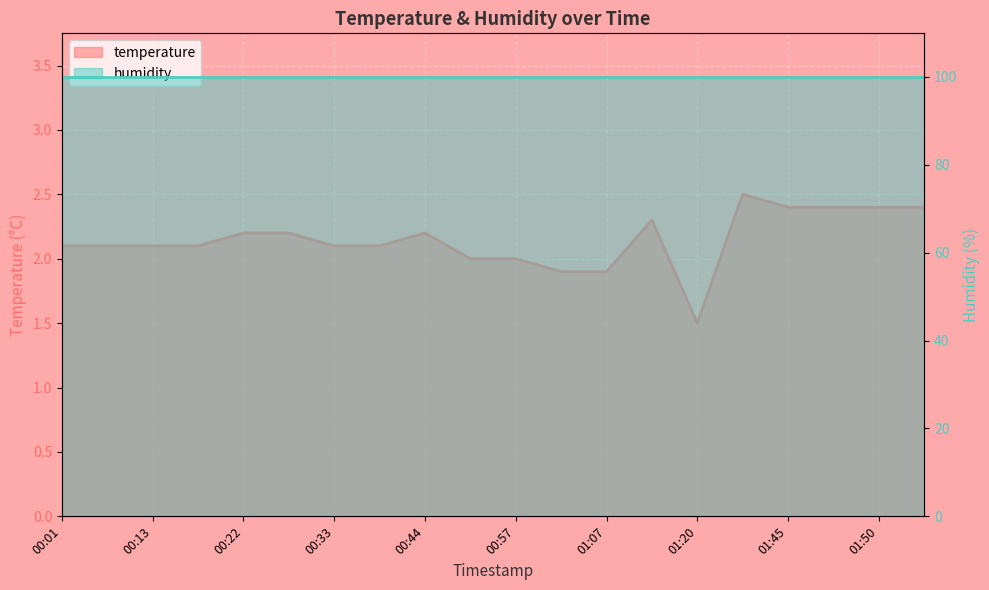

Reading left to right, what are all the values shown in this chart?

00:01=2.1	00:11=2.1	00:13=2.1	00:16=2.1	00:22=2.2	00:27=2.2	00:33=2.1	00:36=2.1	00:44=2.2	00:52=2.0	00:57=2.0	00:59=1.9	01:07=1.9	01:15=2.3	01:20=1.5	01:40=2.5	01:45=2.4	01:47=2.4	01:50=2.4	01:53=2.4